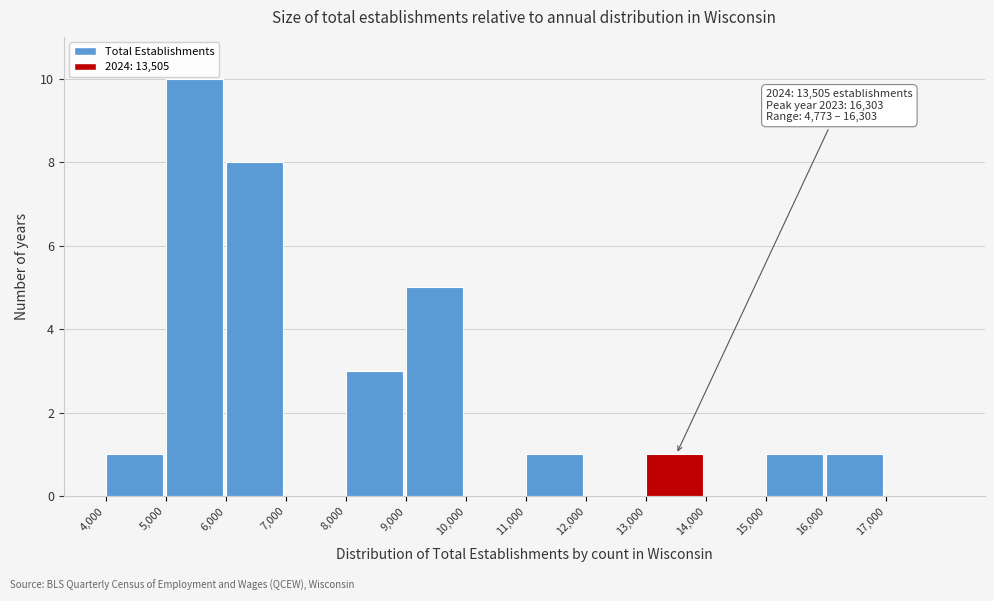

Which range on the x-axis has the tallest bar?

5000 to 6000